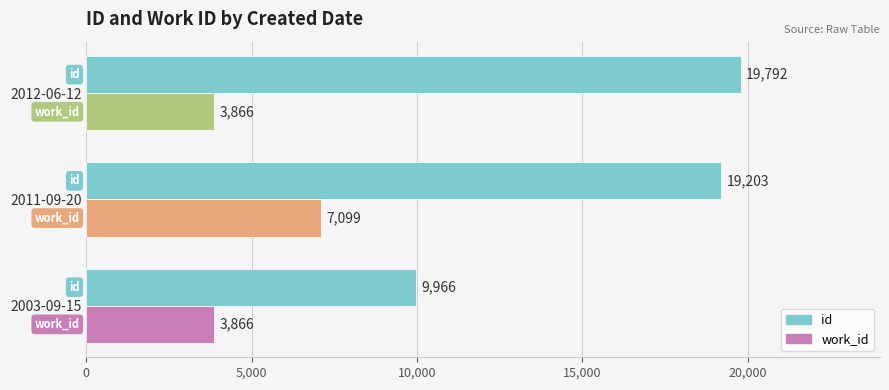

At how many categories does at least one series exceed 10559?

2